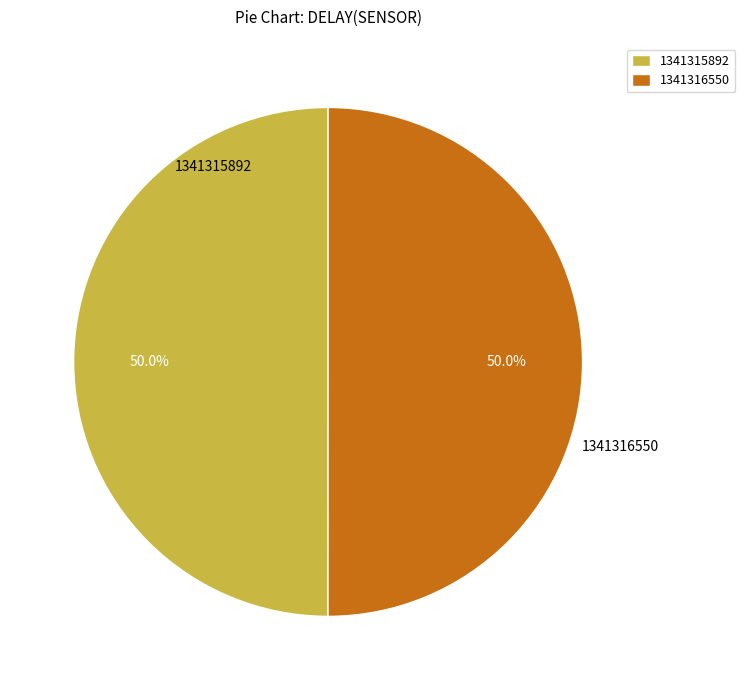

Combined, do 1341315892 and 1341316550 account for over 50%?

Yes